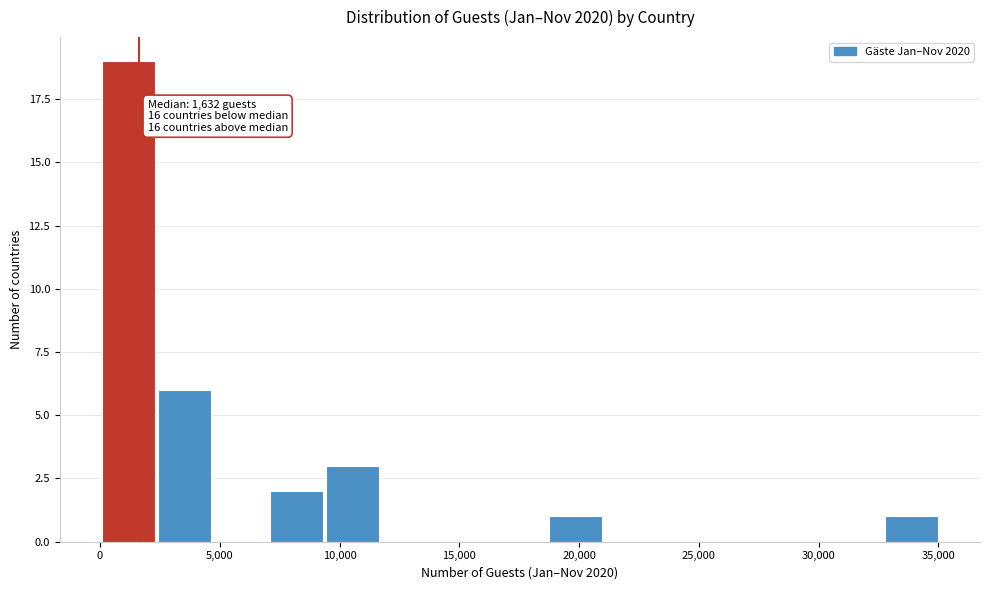

Over which range of the x-axis is the bar tallest?

0 to 2500